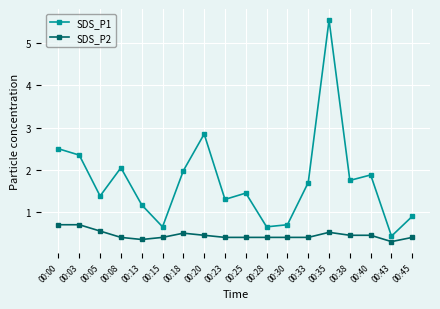

How many SDS_P2 values are between 0 and 1?

18